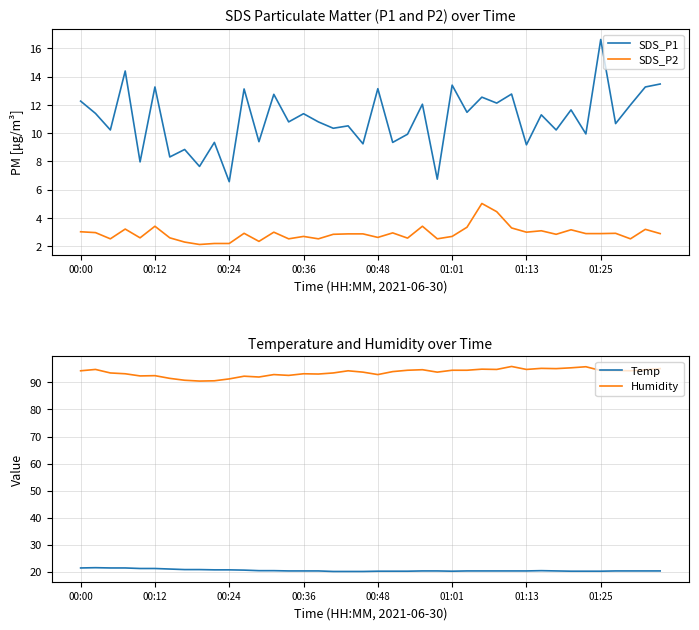

True or false: SDS_P1 has a value of 13.3 at 00:12.

True